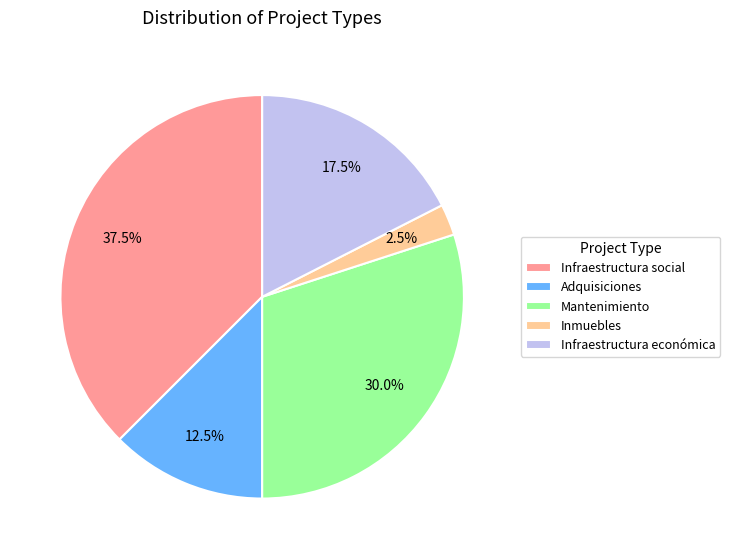

Does any single category account for the majority?

No